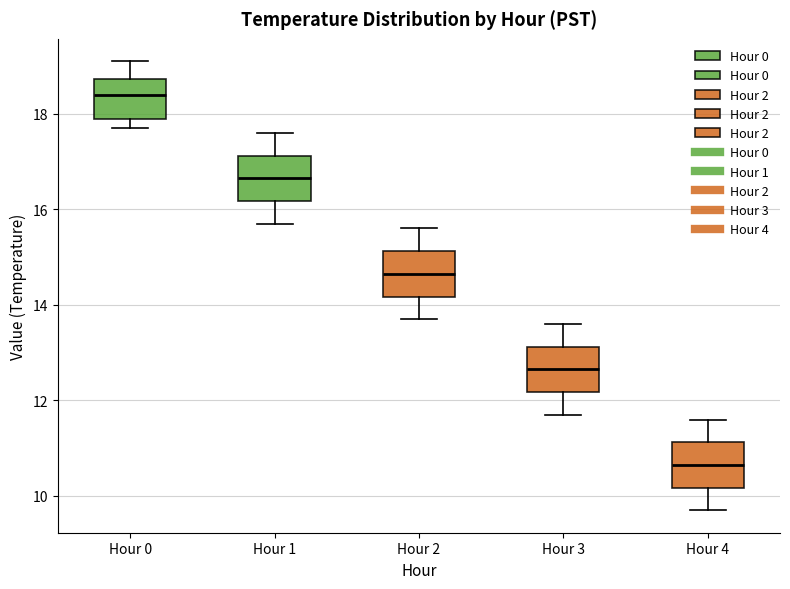

Where is the lower edge of the box for Hour 1 on the y-axis? The values are not printed on the chart, so give them approximately, as read against the axis.

16.2